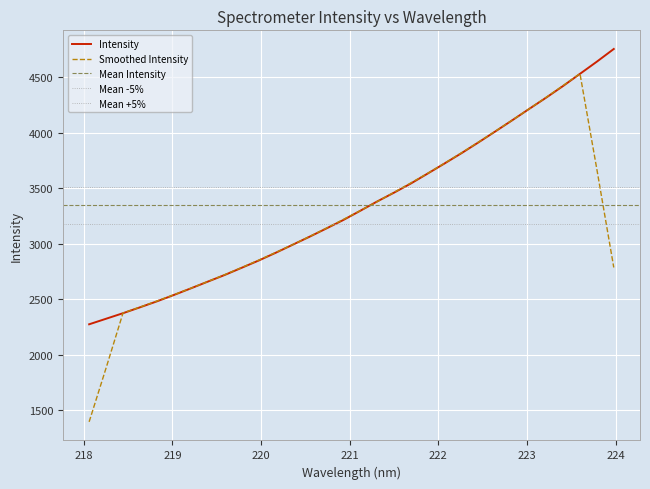

Reading left to right, transcribe all the data shown in this chart.

2272.3	2322.4	2372.4	2425.2	2479.1	2536.4	2595.9	2656.6	2716.7	2781.3	2846.4	2915.9	2988.1	3060.5	3135.4	3211.6	3294.5	3378.6	3458.3	3541.2	3631.4	3722.6	3815.1	3912.1	4011.2	4111.7	4214.0	4315.1	4420.0	4529.6	4639.6	4753.8